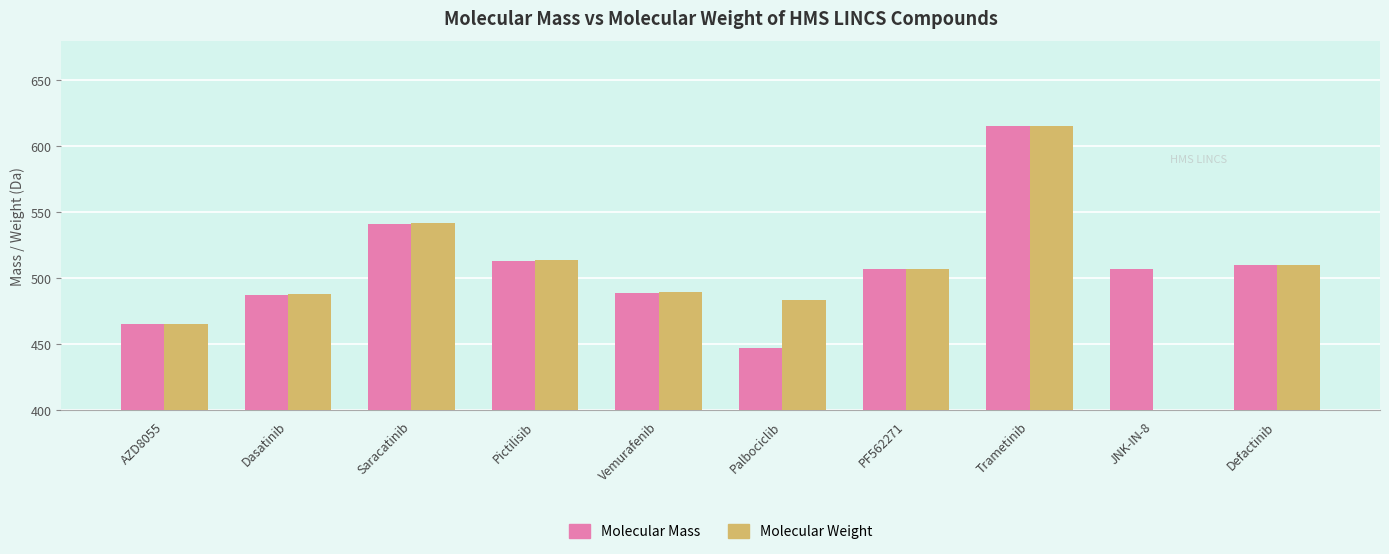

Which has a higher value, JNK-IN-8 or Defactinib?

Defactinib